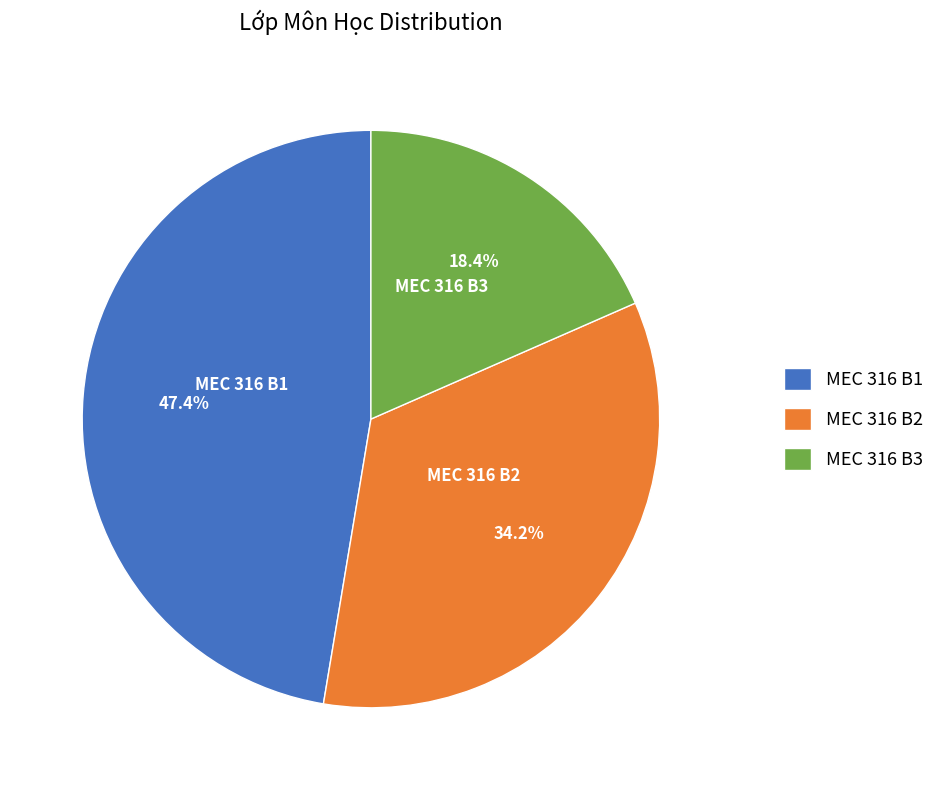

Between MEC 316 B2 and MEC 316 B3, which is larger?

MEC 316 B2